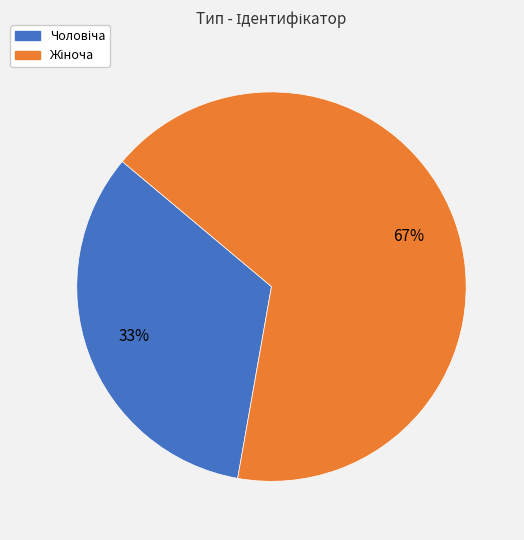

How many slices are in this pie chart?

2